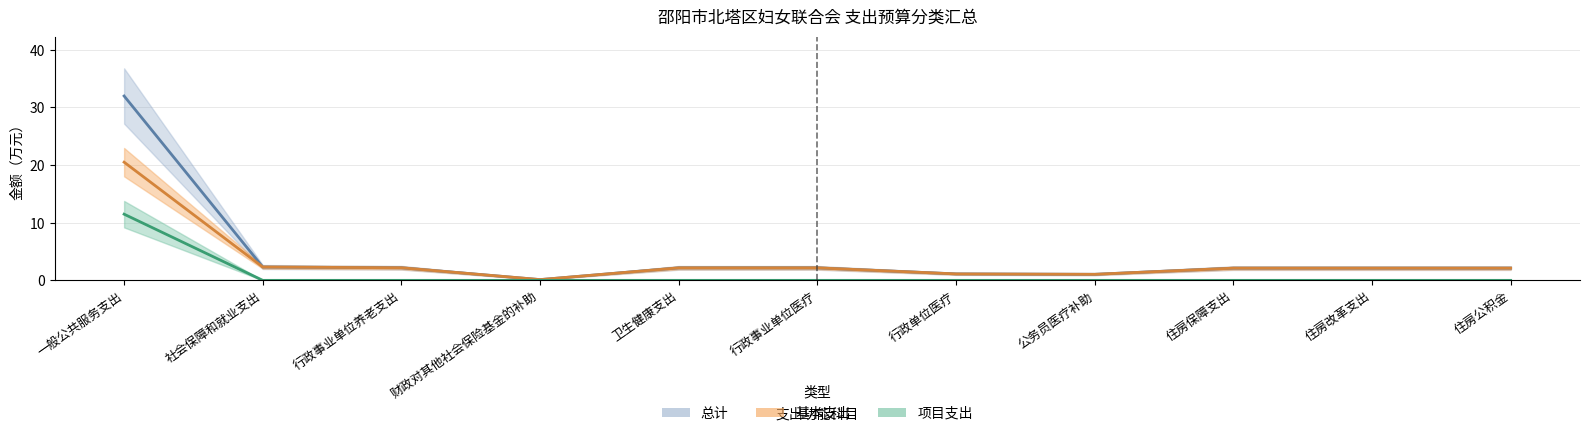

The value of 基本支出 at 卫生健康支出 is 0.7. True or false?

False